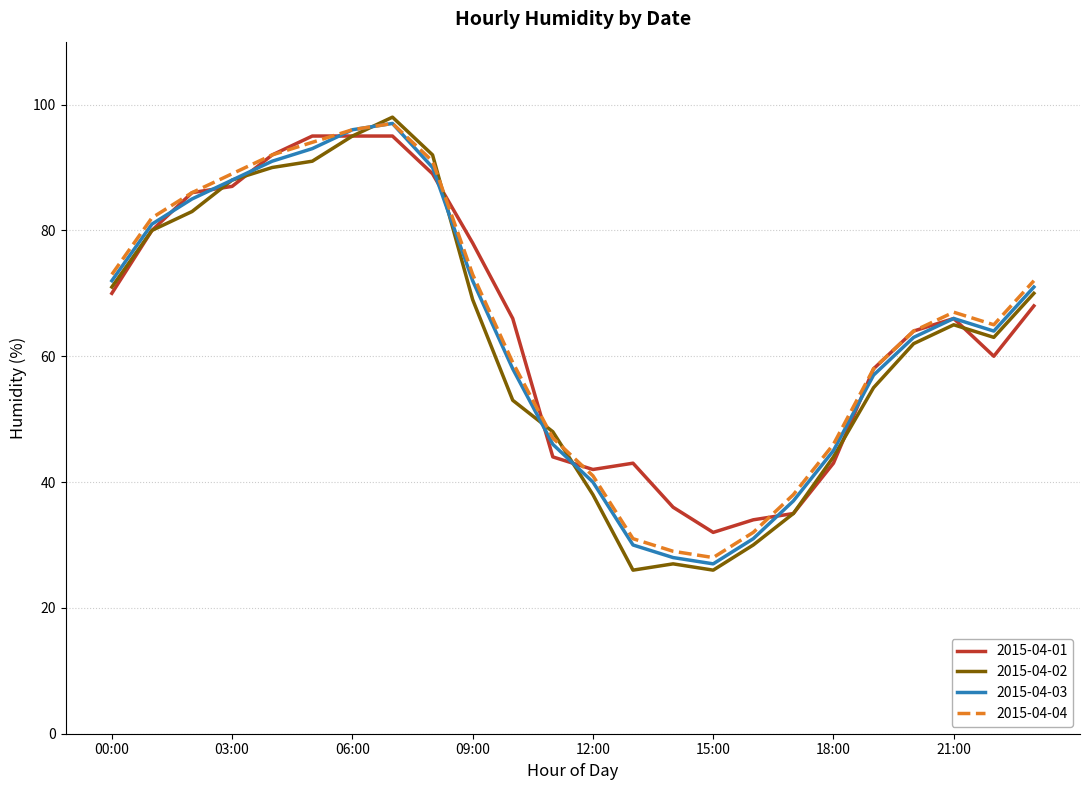

What is the minimum value for 2015-04-01?

32